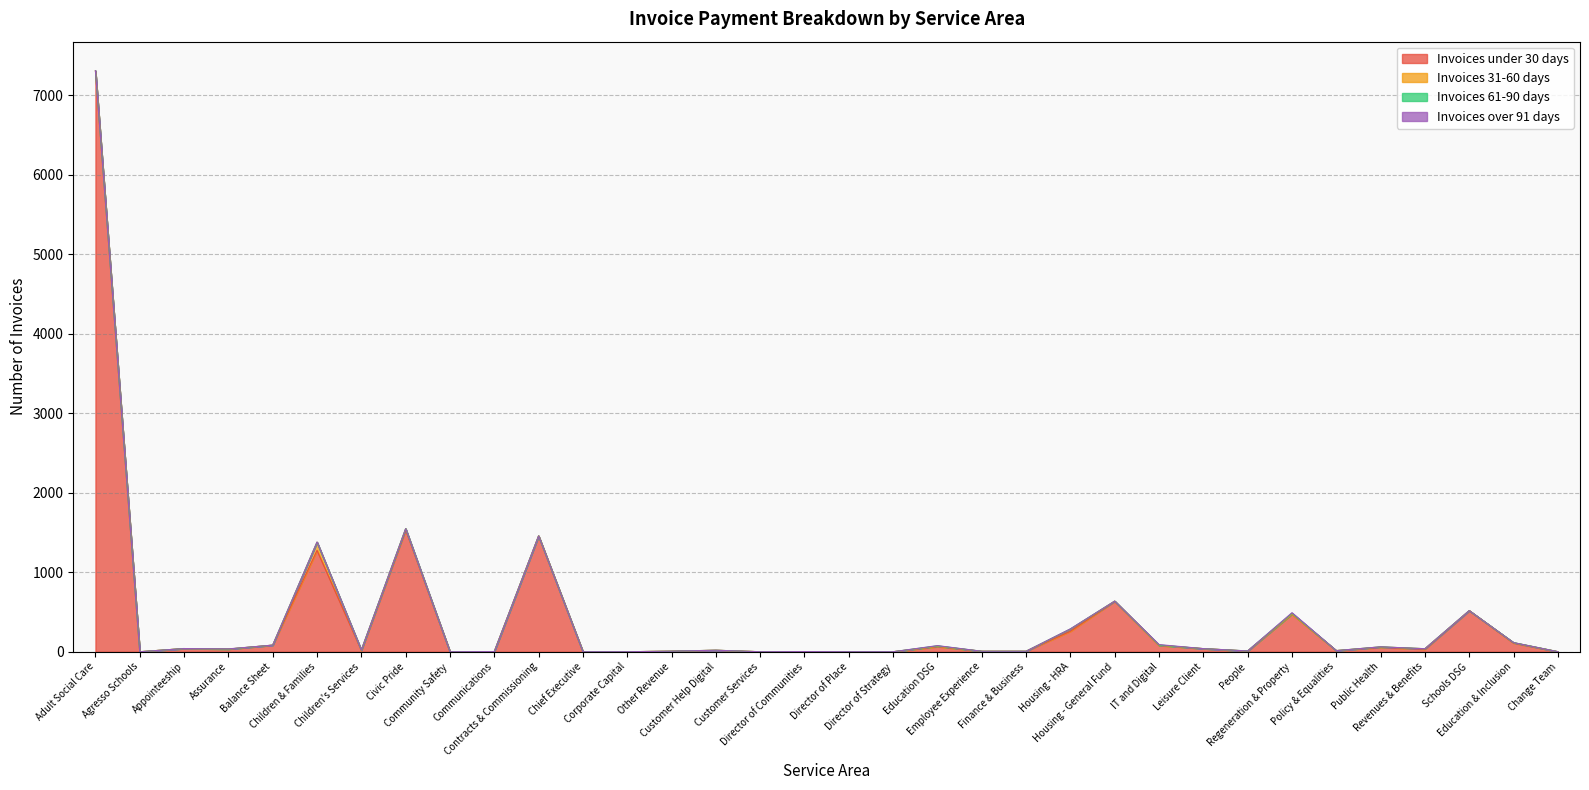

Reading left to right, extract all data points from this chart.

Invoices under 30 days: Adult Social Care=7309	Agresso Schools=0	Appointeeship=40	Assurance=33	Balance Sheet=83	Children & Families=1275	Children's Services=16	Civic Pride=1532	Community Safety=0	Communications=2	Contracts & Commissioning=1457	Chief Executive=0	Corporate Capital=0	Other Revenue=7	Customer Help Digital=18	Customer Services=0	Director of Communities=2	Director of Place=0	Director of Strategy=0	Education DSG=64	Employee Experience=6	Finance & Business=6	Housing - HRA=257	Housing - General Fund=634	IT and Digital=79	Leisure Client=39	People=8	Regeneration & Property=473	Policy & Equalities=14	Public Health=55	Revenues & Benefits=31	Schools DSG=517	Education & Inclusion=109	Change Team=0
Invoices 31-60 days: Adult Social Care=2	Agresso Schools=0	Appointeeship=0	Assurance=1	Balance Sheet=0	Children & Families=103	Children's Services=4	Civic Pride=16	Community Safety=0	Communications=0	Contracts & Commissioning=0	Chief Executive=0	Corporate Capital=0	Other Revenue=0	Customer Help Digital=1	Customer Services=0	Director of Communities=0	Director of Place=0	Director of Strategy=0	Education DSG=5	Employee Experience=0	Finance & Business=0	Housing - HRA=26	Housing - General Fund=3	IT and Digital=2	Leisure Client=0	People=1	Regeneration & Property=2	Policy & Equalities=0	Public Health=6	Revenues & Benefits=7	Schools DSG=0	Education & Inclusion=5	Change Team=1
Invoices 61-90 days: Adult Social Care=0	Agresso Schools=0	Appointeeship=0	Assurance=0	Balance Sheet=0	Children & Families=0	Children's Services=1	Civic Pride=0	Community Safety=0	Communications=0	Contracts & Commissioning=0	Chief Executive=0	Corporate Capital=0	Other Revenue=0	Customer Help Digital=0	Customer Services=0	Director of Communities=0	Director of Place=0	Director of Strategy=0	Education DSG=5	Employee Experience=0	Finance & Business=0	Housing - HRA=3	Housing - General Fund=0	IT and Digital=3	Leisure Client=0	People=1	Regeneration & Property=9	Policy & Equalities=0	Public Health=0	Revenues & Benefits=0	Schools DSG=0	Education & Inclusion=1	Change Team=0
Invoices over 91 days: Adult Social Care=0	Agresso Schools=0	Appointeeship=0	Assurance=2	Balance Sheet=0	Children & Families=3	Children's Services=0	Civic Pride=0	Community Safety=0	Communications=0	Contracts & Commissioning=0	Chief Executive=0	Corporate Capital=0	Other Revenue=0	Customer Help Digital=0	Customer Services=0	Director of Communities=0	Director of Place=0	Director of Strategy=0	Education DSG=3	Employee Experience=0	Finance & Business=0	Housing - HRA=2	Housing - General Fund=0	IT and Digital=6	Leisure Client=0	People=0	Regeneration & Property=7	Policy & Equalities=0	Public Health=1	Revenues & Benefits=0	Schools DSG=0	Education & Inclusion=0	Change Team=0